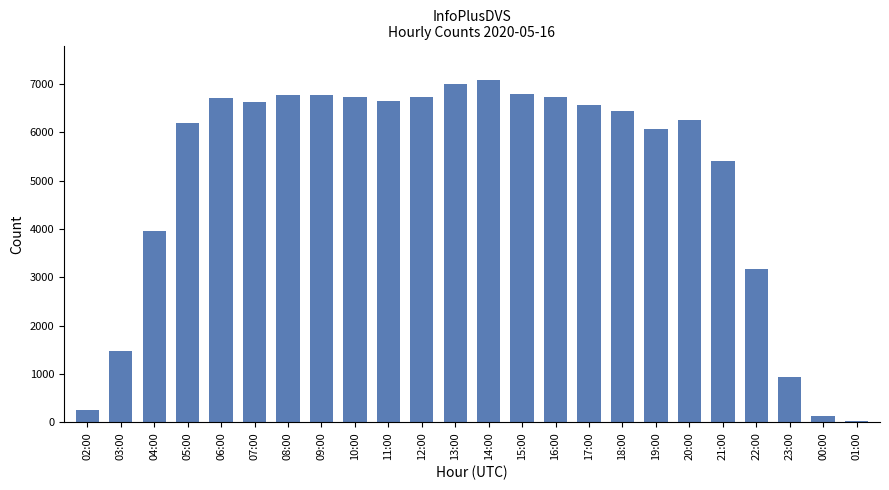

What is the change in value from 04:00 to 11:00?

+2689